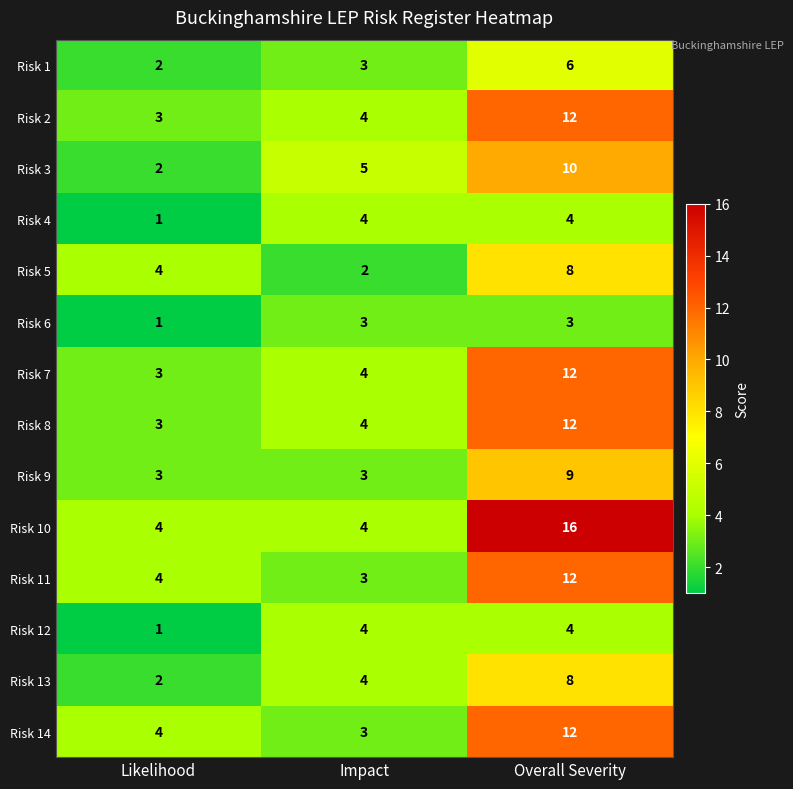

What is the sum of all Risk 6 values?

7